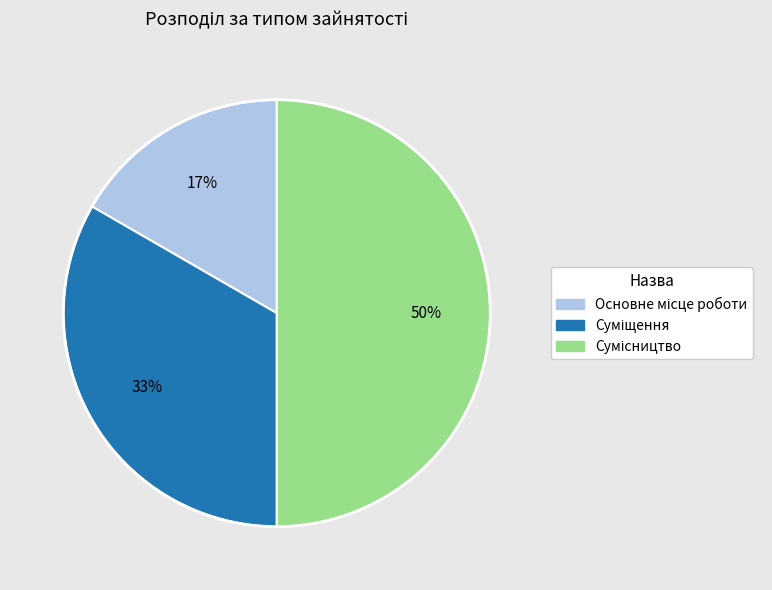

Rank the categories by value from highest to lowest.

Сумісництво, Суміщення, Основне місце роботи